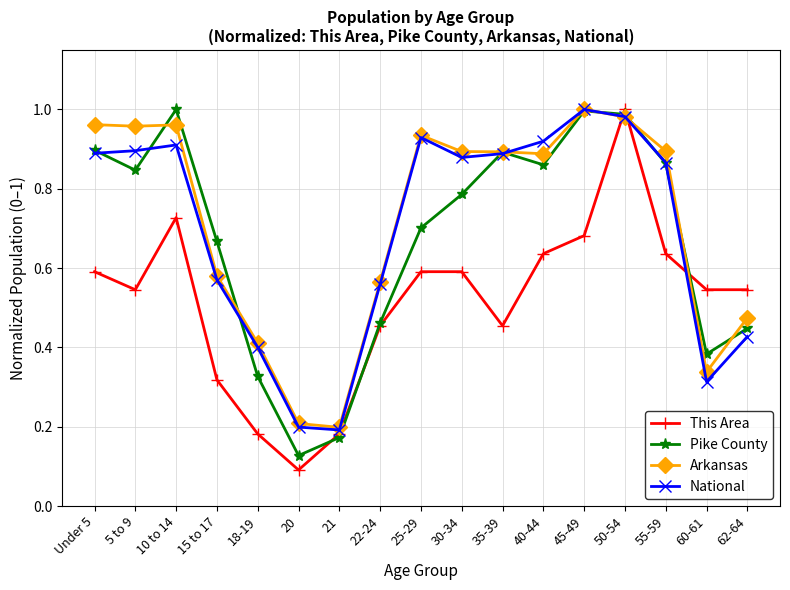

How many interior local peaks does the National series have?

3